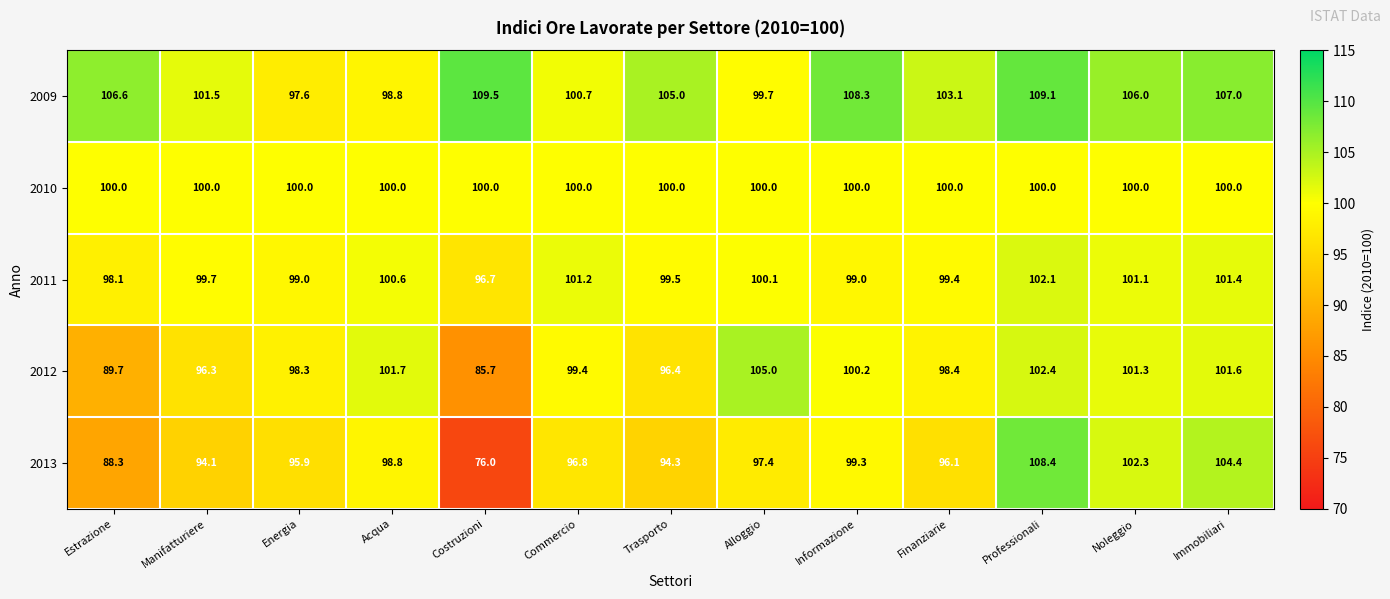

The 2010 series shows 44.7 at Professionali. True or false?

False